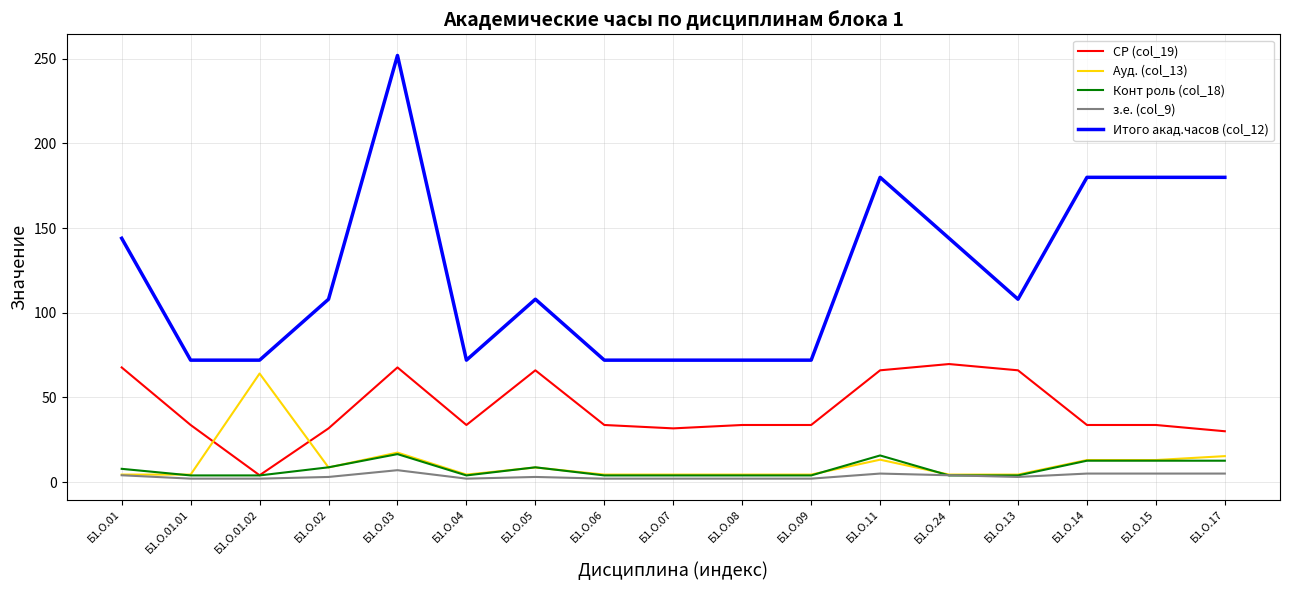

True or false: СР (col_19) and Итого акад.часов (col_12) cross at least once.

False